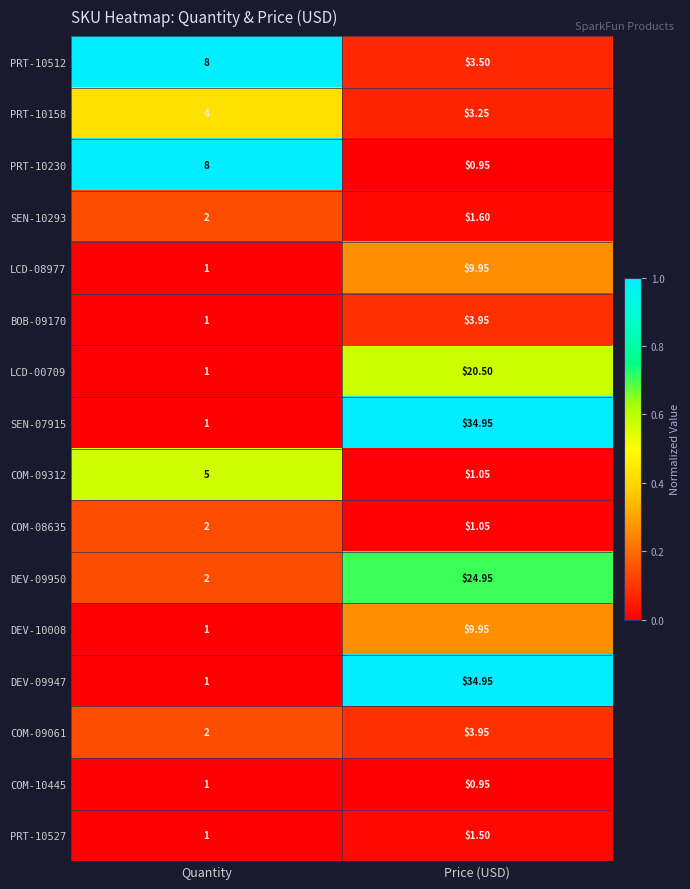

What is the total value across all series at Quantity?

41.0